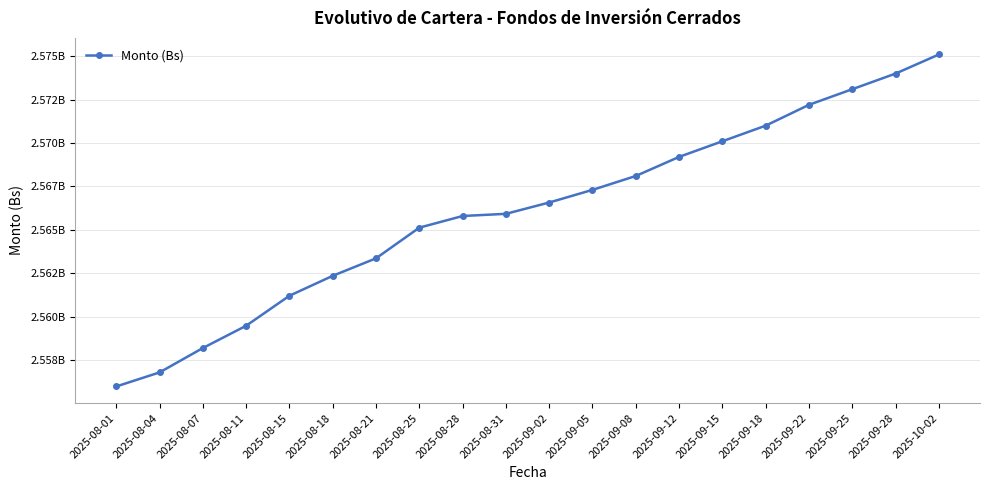

What position from the right is 2025-08-18?

15